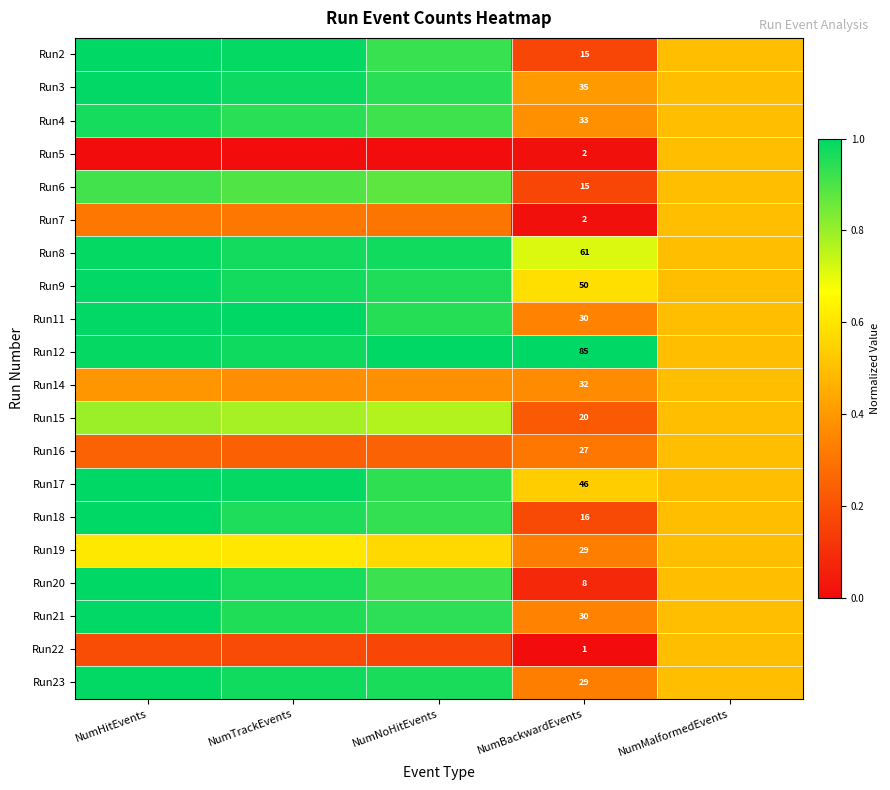

Is the value of Run17 at NumBackwardEvents greater than the value of Run22 at NumNoHitEvents?

Yes